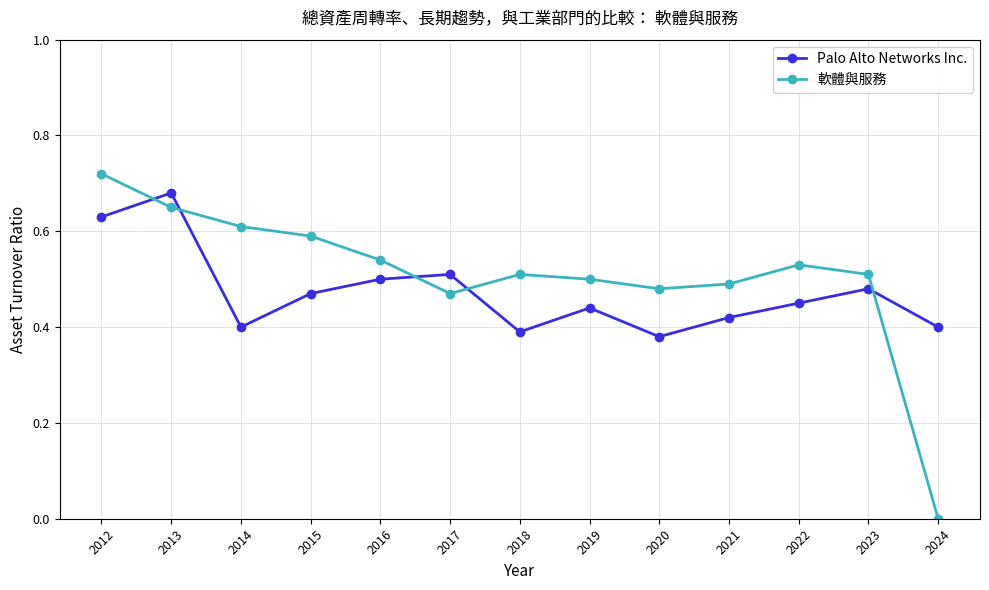

What are all the series names shown in the legend?

Palo Alto Networks Inc., 軟體與服務